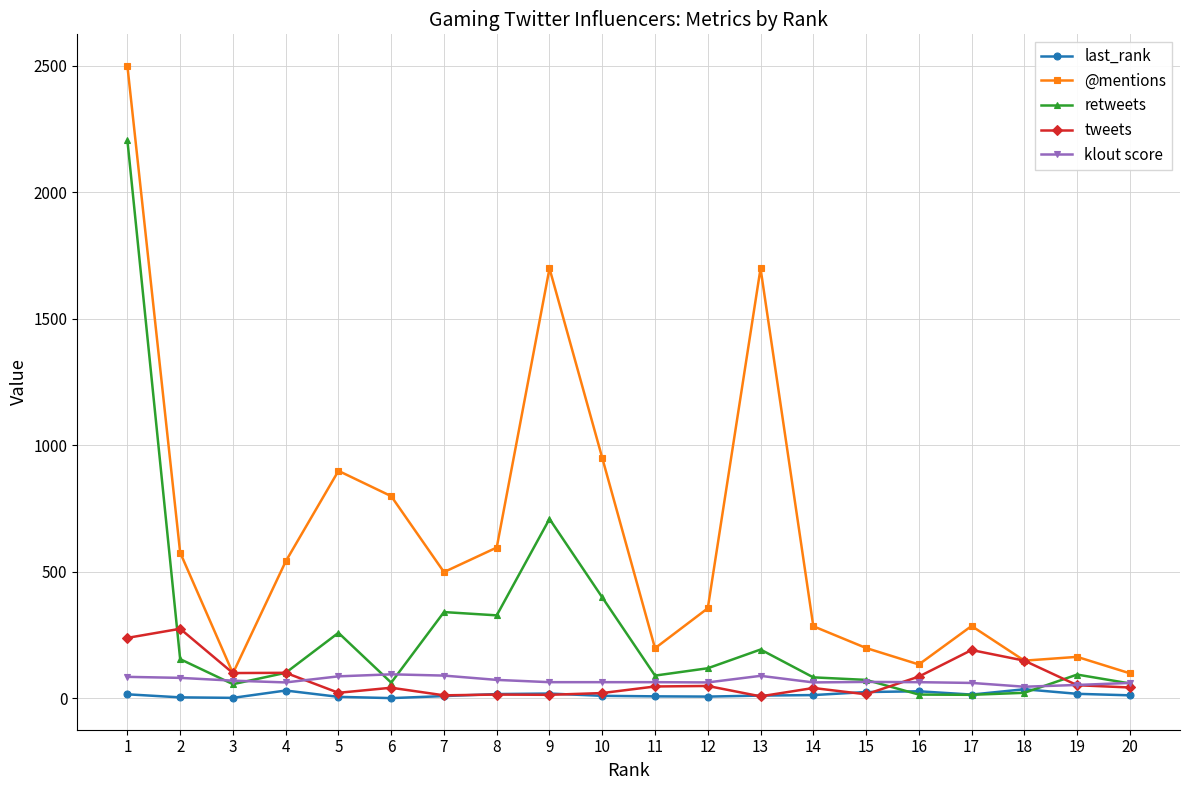

Is the value of klout score at 1 greater than the value of last_rank at 12?

Yes